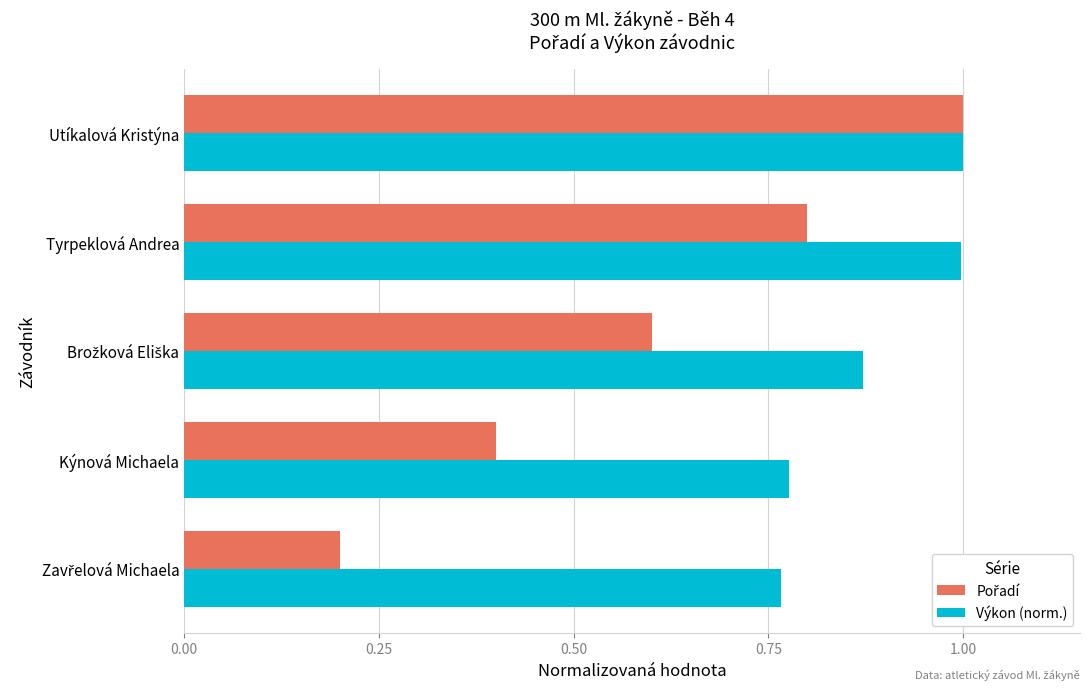

Is it true that Výkon (norm.) equals 0.6 at Tyrpeklová Andrea?

False